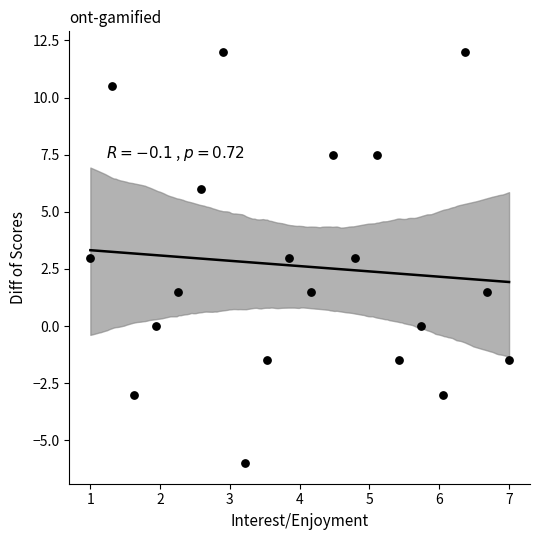

What is the range of X values (max minus min)?

6.0